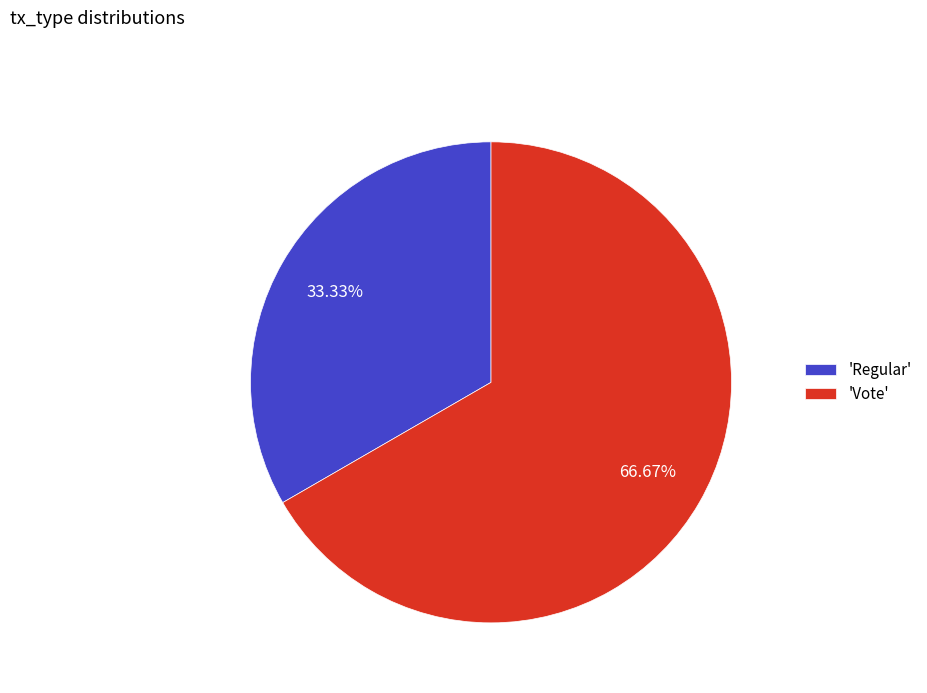

Rank the categories by value from highest to lowest.

'Vote', 'Regular'